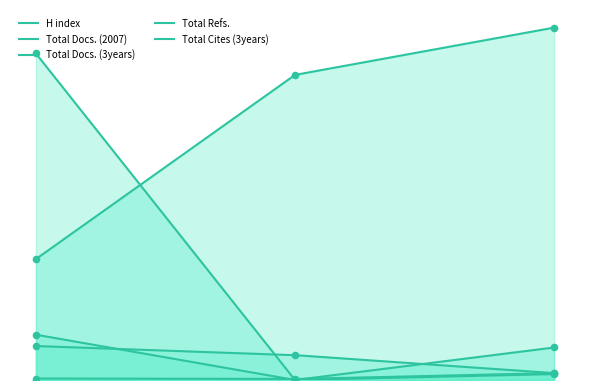

Which series reaches the minimum Y coordinate?

Total Docs. (3years)